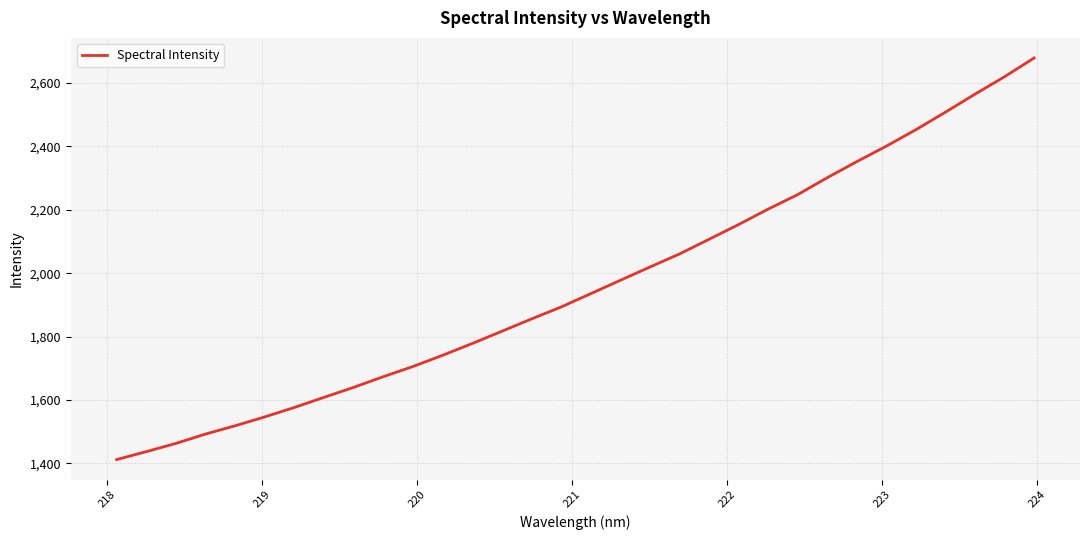

What is the greatest value displayed?

2679.4